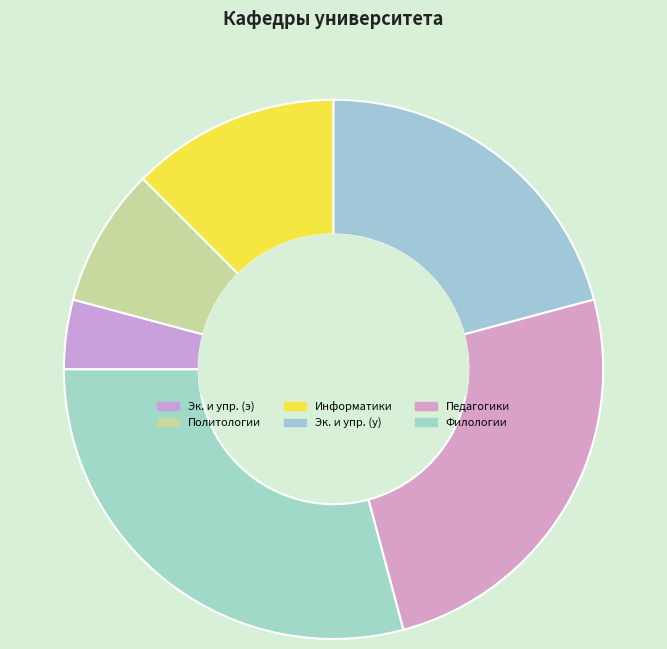

Which slice is the smallest?

Эк. и упр. (э)